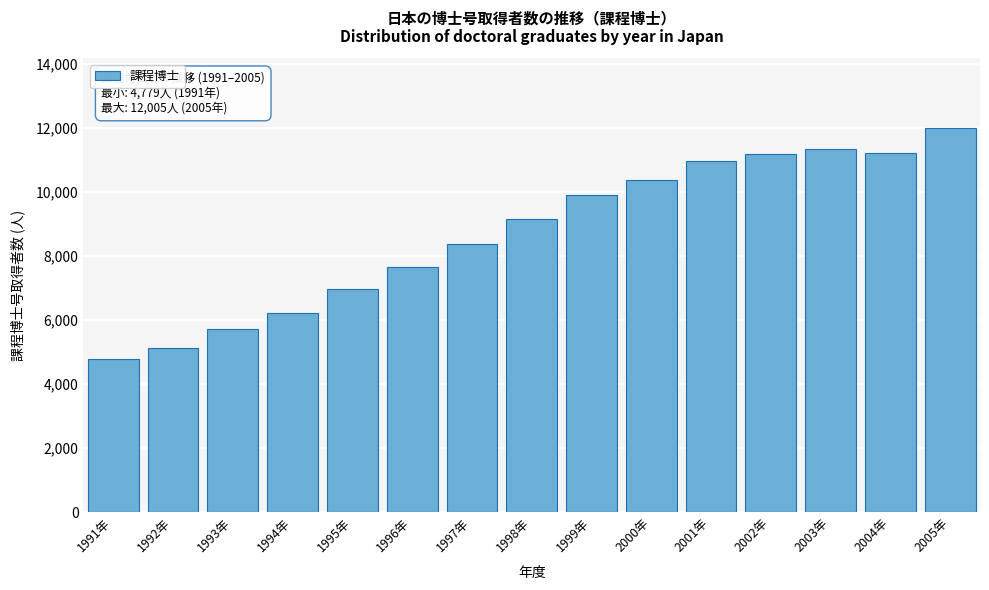

Which label corresponds to the smallest value in the chart?

1991年